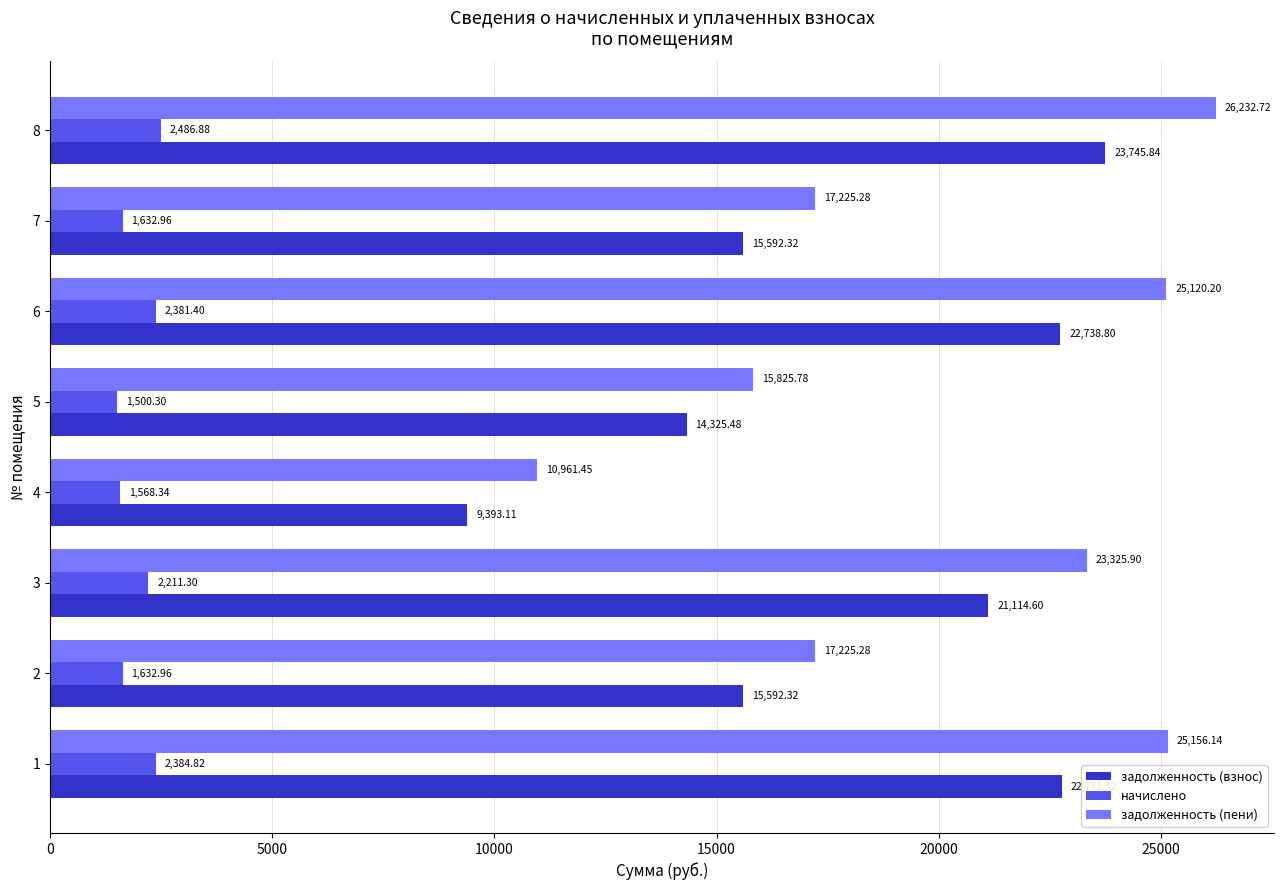

At which category is the sum across all series the highest?

8